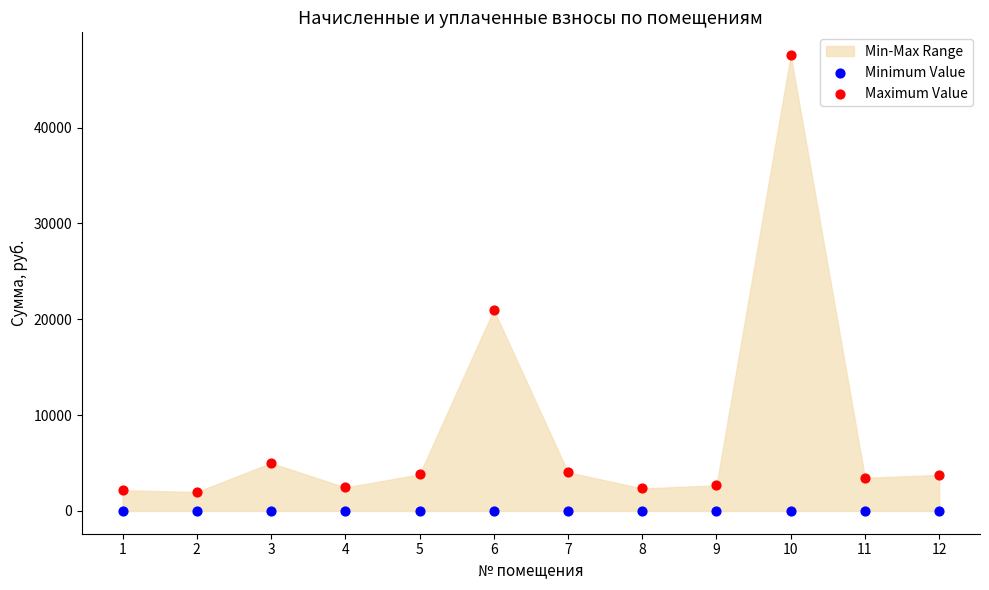

Across all series, what Y value is closest to 23785?

20975.8